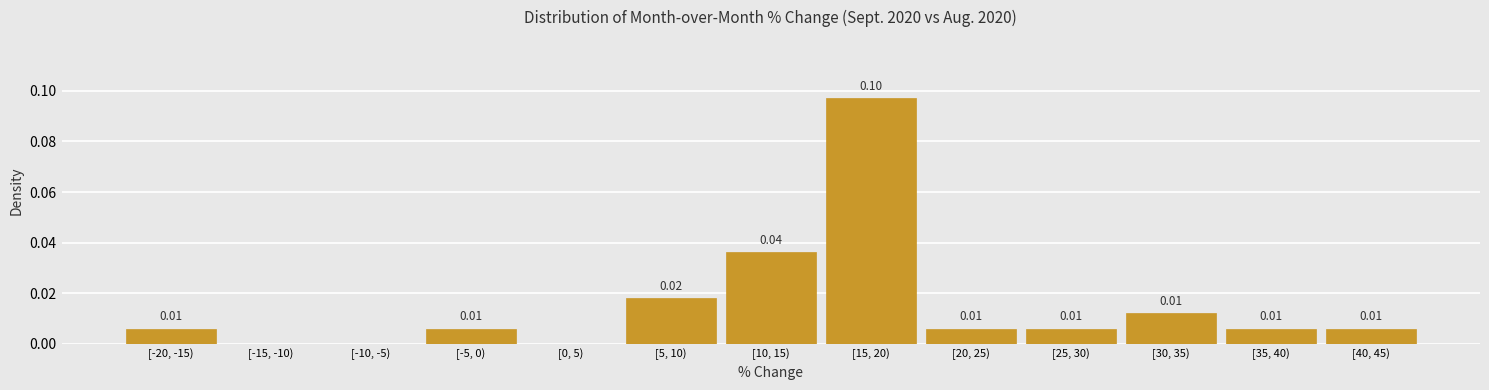

Which has a higher value, [15, 20) or [20, 25)?

[15, 20)